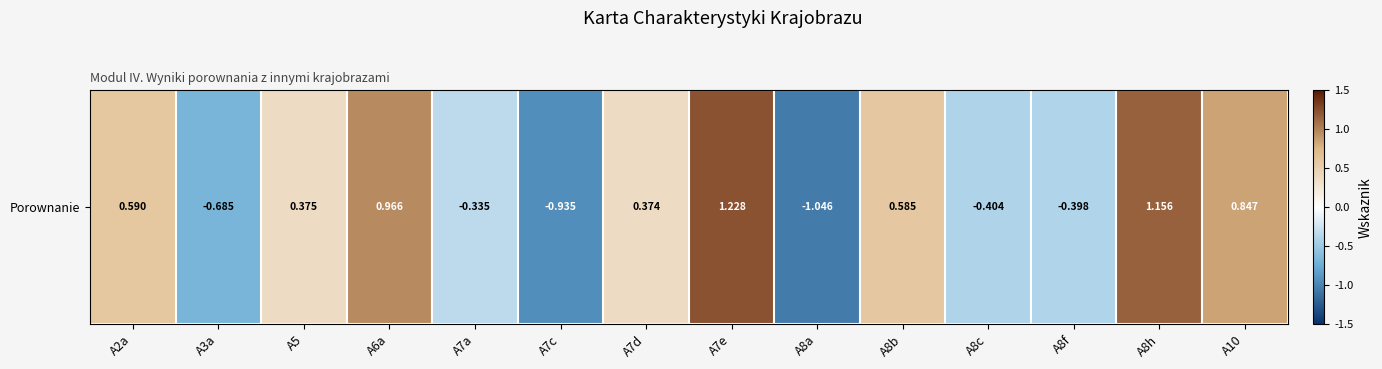

What is the greatest value displayed?

1.2